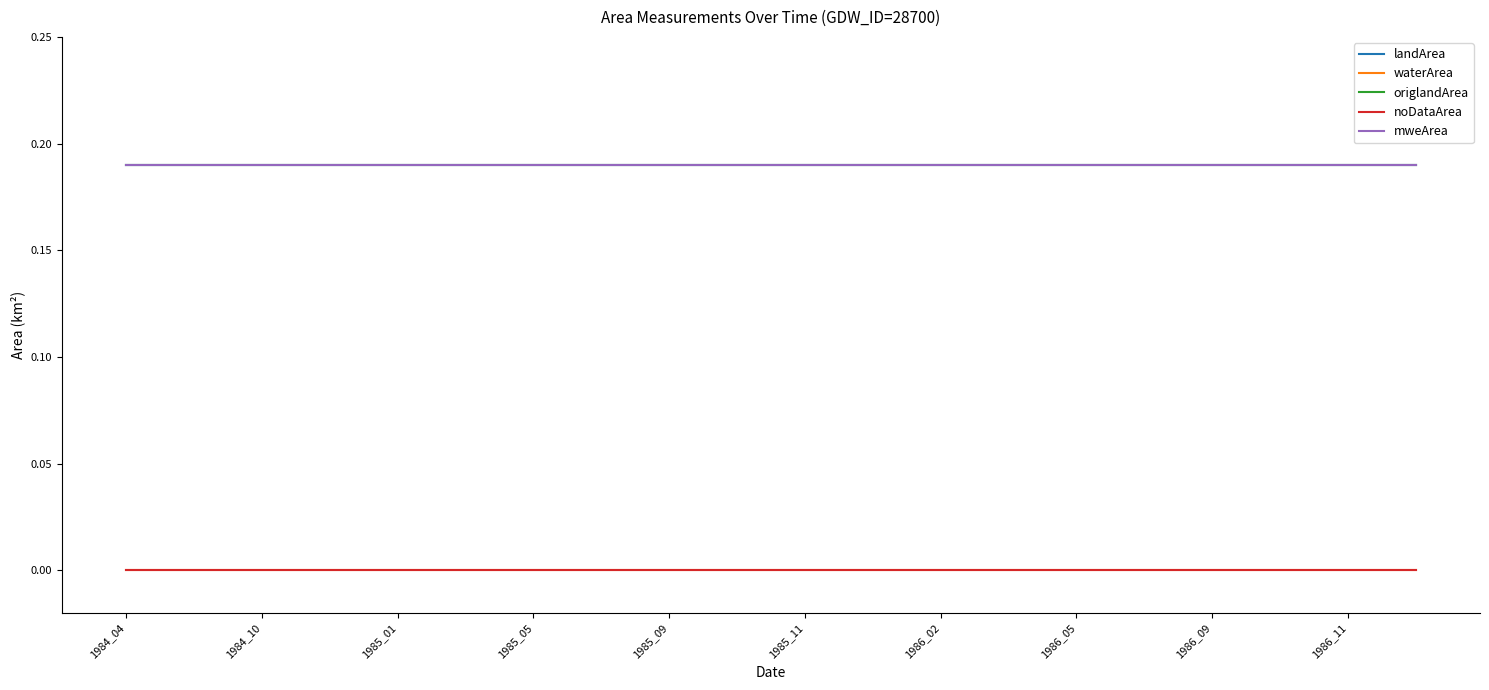

True or false: mweArea has more than 0 points higher than both neighbors.

False